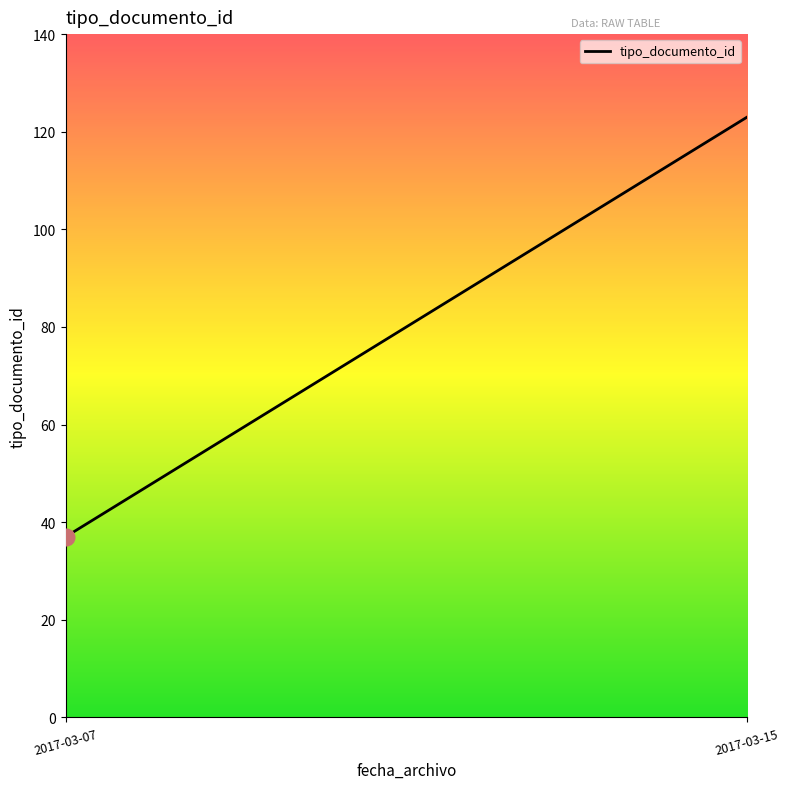

What is the sum of all values?

160